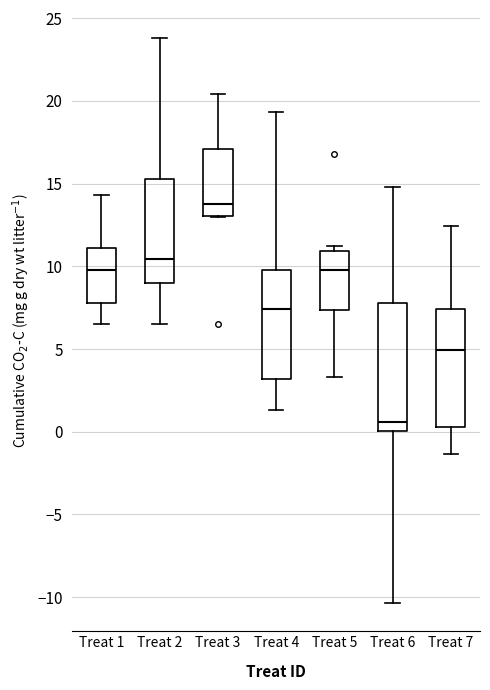

Where is the upper edge of the box for Treat 5 on the y-axis? The values are not printed on the chart, so give them approximately, as read against the axis.

11.0